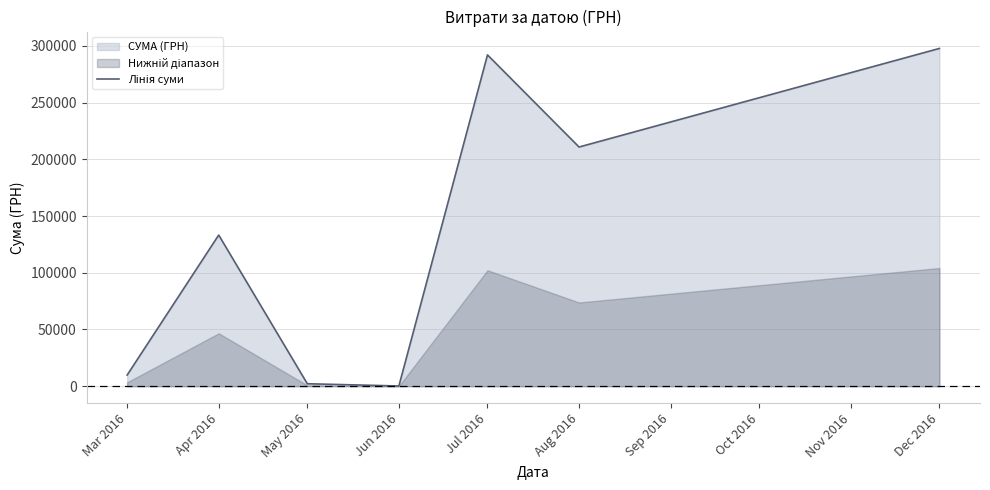

Where does the data first go above 133239?

Apr 2016